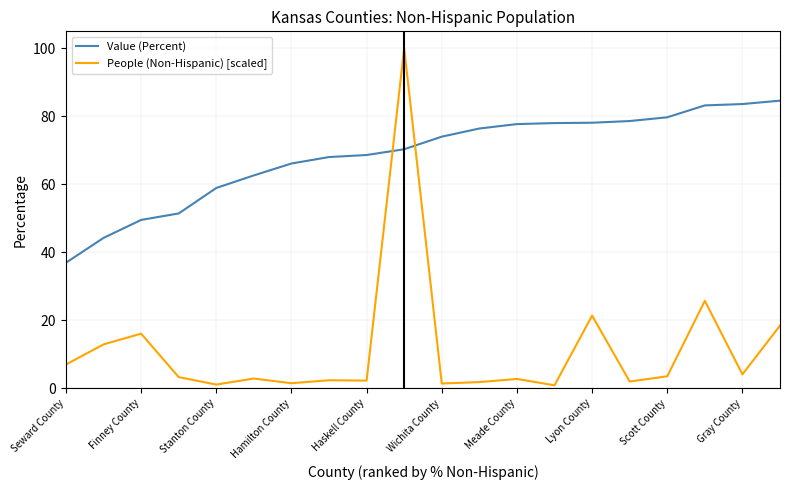

Which series has the widest spread of values?

People (Non-Hispanic) [scaled]